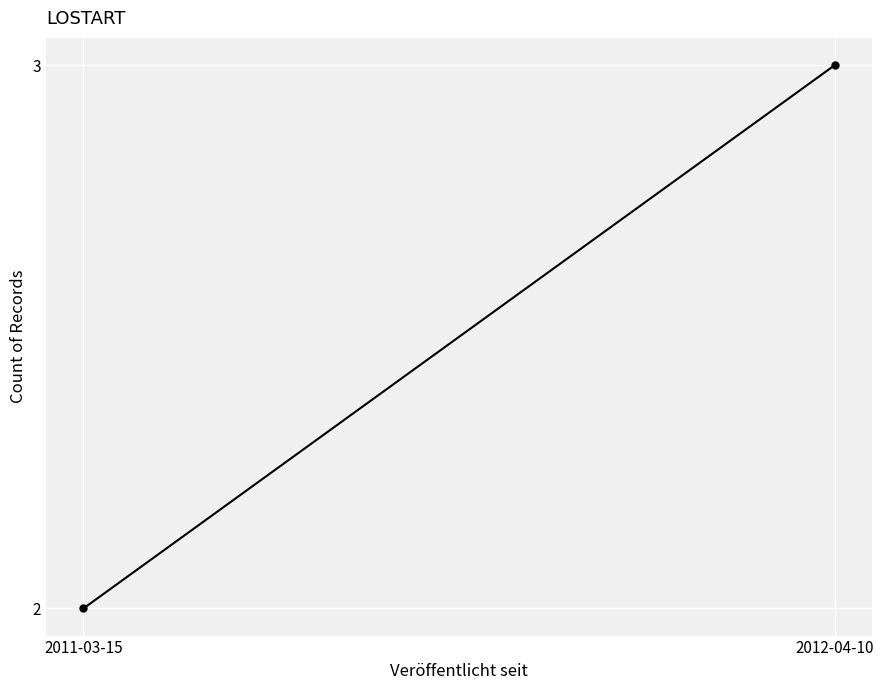

What is the sum of all values?

5